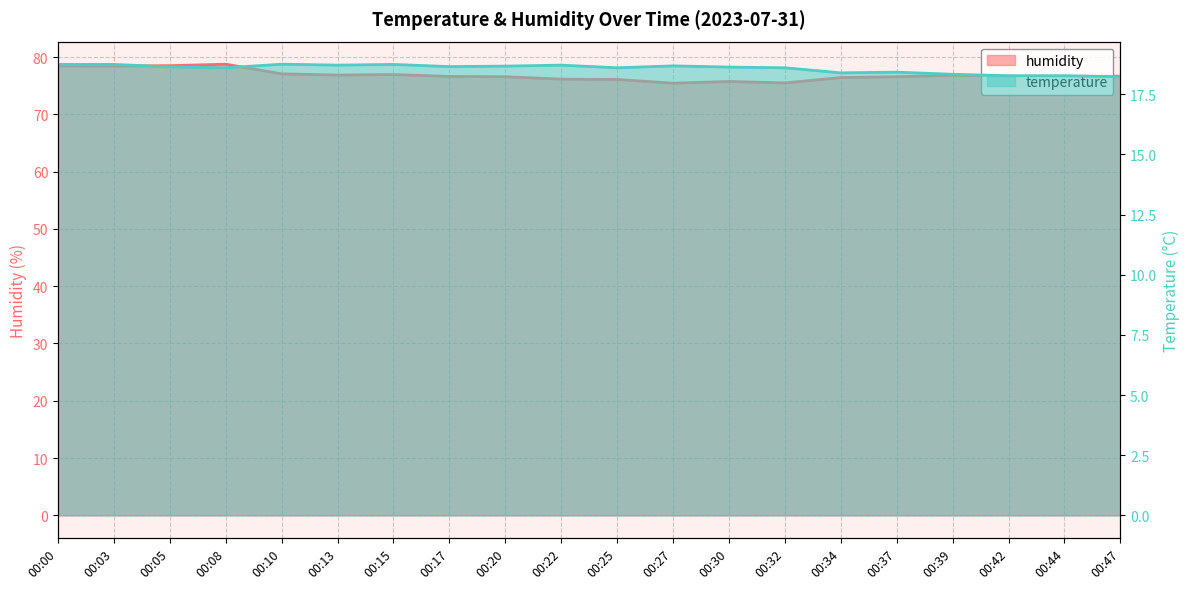

What is the difference between the maximum and minimum values in the humidity series?

3.3